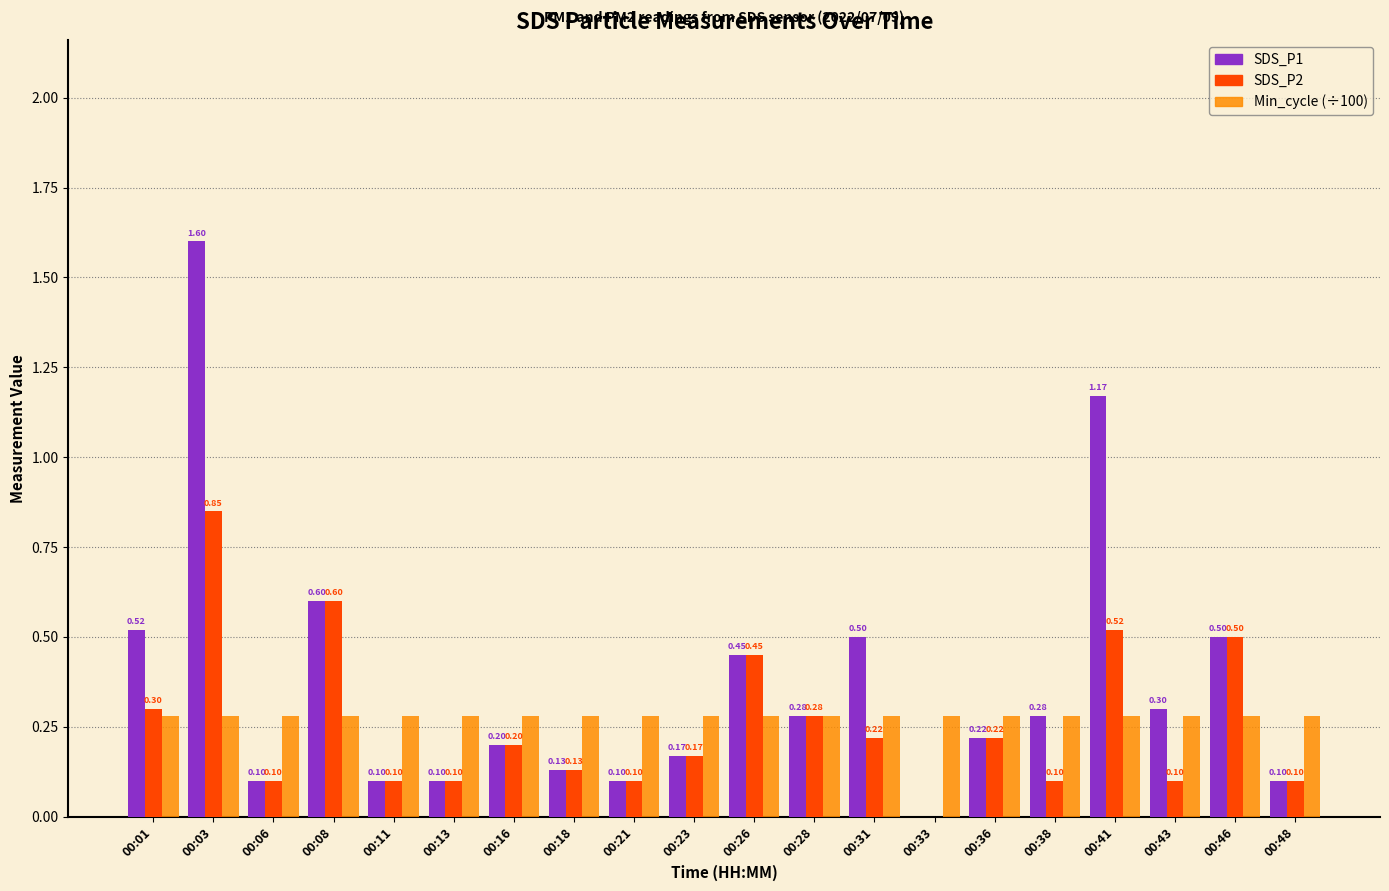

The value of Min_cycle (÷100) at 00:31 is 0.2. True or false?

False